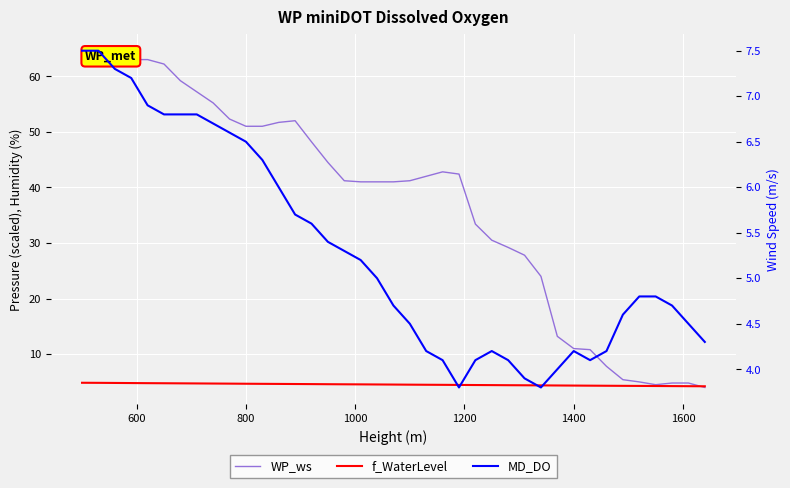

What are all the series names shown in the legend?

WP_ws, f_WaterLevel, MD_DO